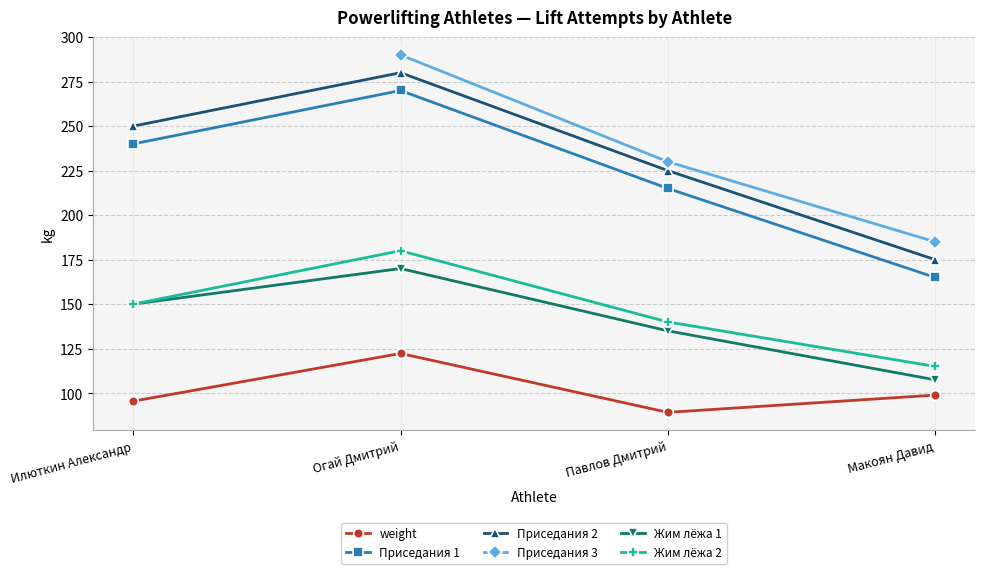

At which category is the sum across all series the highest?

Огай Дмитрий